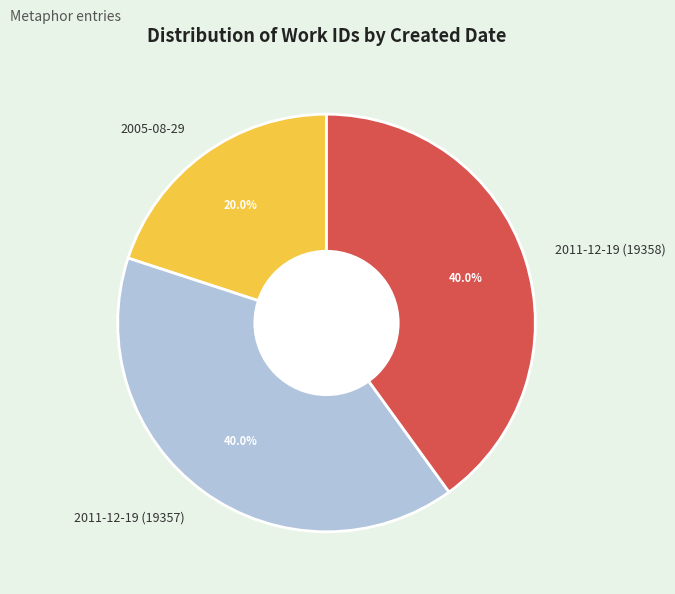

Does 2011-12-19 (19358) account for over 50% of the chart?

No